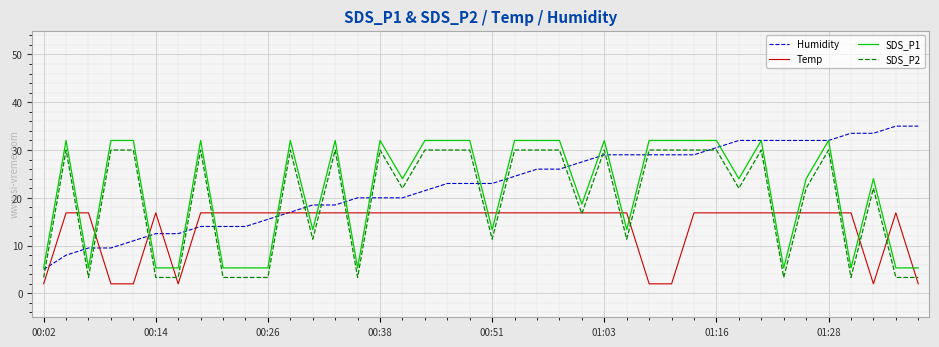

Reading left to right, transcribe all the data shown in this chart.

Humidity: 5.0	8.0	9.5	9.5	11.0	12.5	12.5	14.0	14.0	14.0	15.5	17.0	18.5	18.5	20.0	20.0	20.0	21.5	23.0	23.0	23.0	24.5	26.0	26.0	27.5	29.0	29.0	29.0	29.0	29.0	30.5	32.0	32.0	32.0	32.0	32.0	33.5	33.5	35.0	35.0
Temp: 2.0	16.9	16.9	2.0	2.0	16.9	2.0	16.9	16.9	16.9	16.9	16.9	16.9	16.9	16.9	16.9	16.9	16.9	16.9	16.9	16.9	16.9	16.9	16.9	16.9	16.9	16.9	2.0	2.0	16.9	16.9	16.9	16.9	16.9	16.9	16.9	16.9	2.0	16.9	2.0
SDS_P1: 5.3	32.0	5.3	32.0	32.0	5.3	5.3	32.0	5.3	5.3	5.3	32.0	13.3	32.0	5.3	32.0	24.0	32.0	32.0	32.0	13.3	32.0	32.0	32.0	18.7	32.0	13.3	32.0	32.0	32.0	32.0	24.0	32.0	5.3	24.0	32.0	5.3	24.0	5.3	5.3
SDS_P2: 3.3	30.0	3.3	30.0	30.0	3.3	3.3	30.0	3.3	3.3	3.3	30.0	11.3	30.0	3.3	30.0	22.0	30.0	30.0	30.0	11.3	30.0	30.0	30.0	16.7	30.0	11.3	30.0	30.0	30.0	30.0	22.0	30.0	3.3	22.0	30.0	3.3	22.0	3.3	3.3